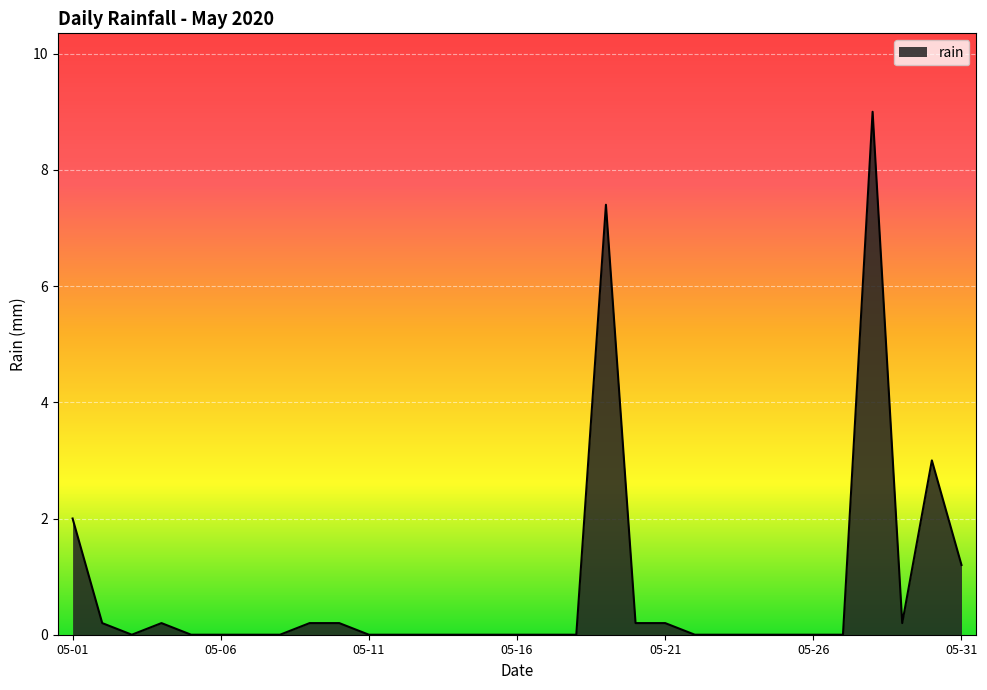

True or false: the data has more than 1 interior local peaks.

True